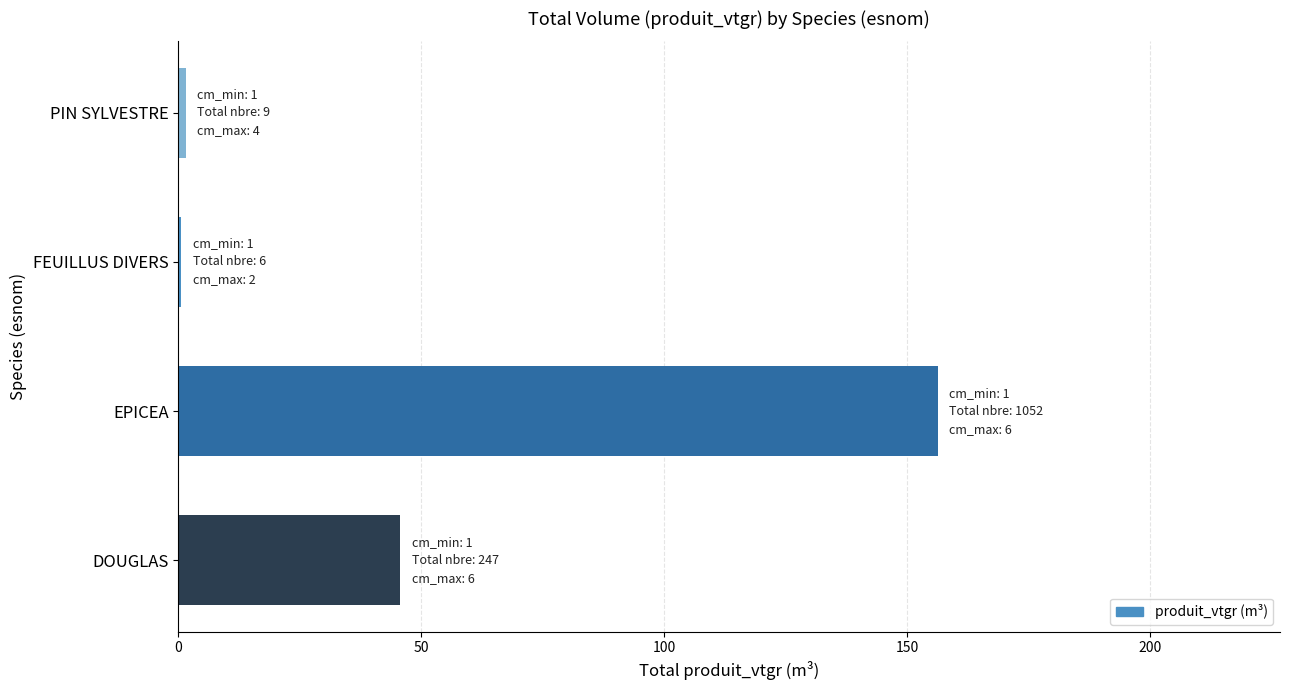

Are the bars horizontal?

Yes